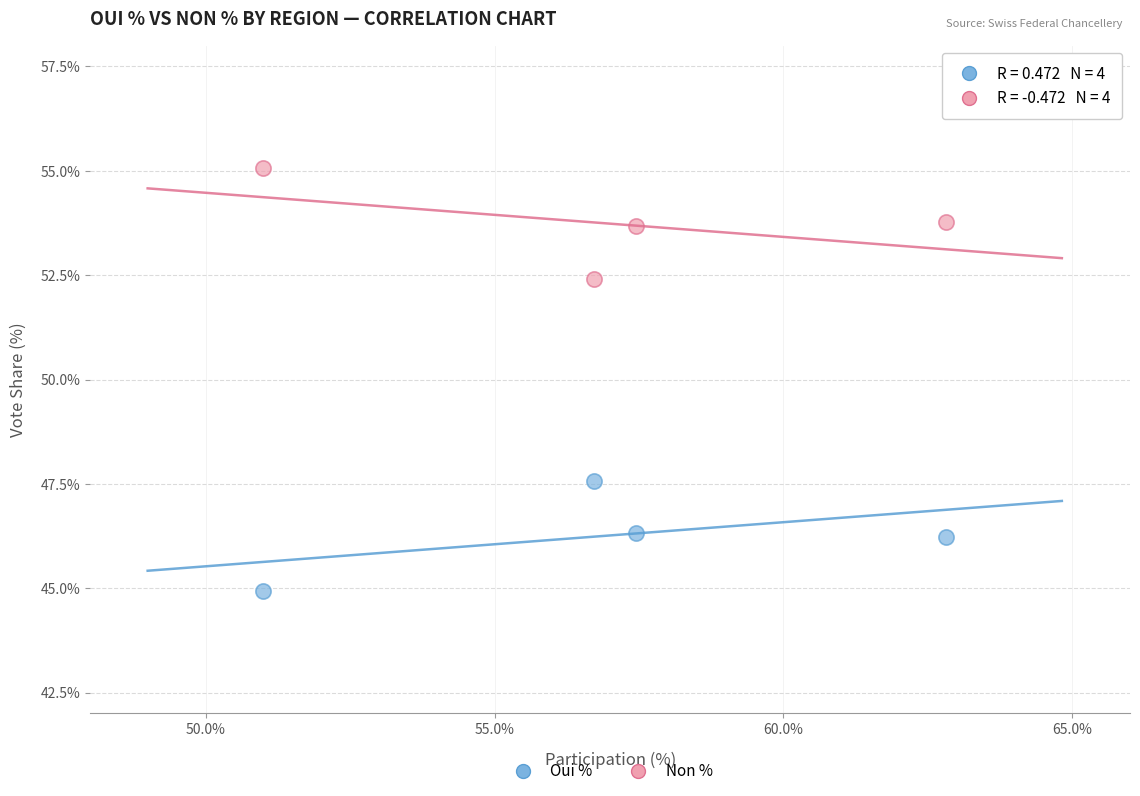

Across all data points, what is the range of Y values (max minus min)?

10.1